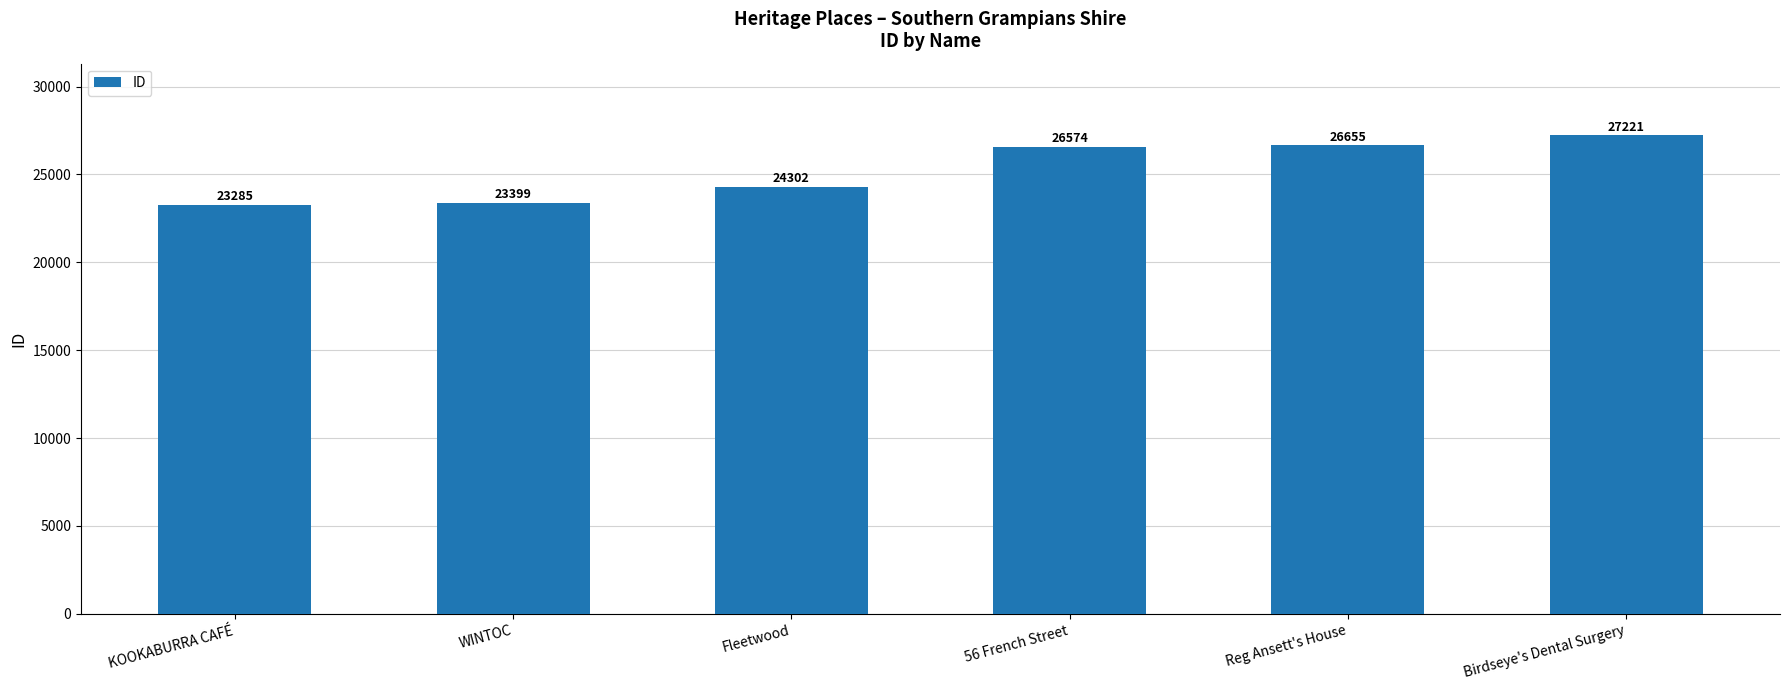

At which category does the chart reach its peak across all series?

Birdseye's Dental Surgery